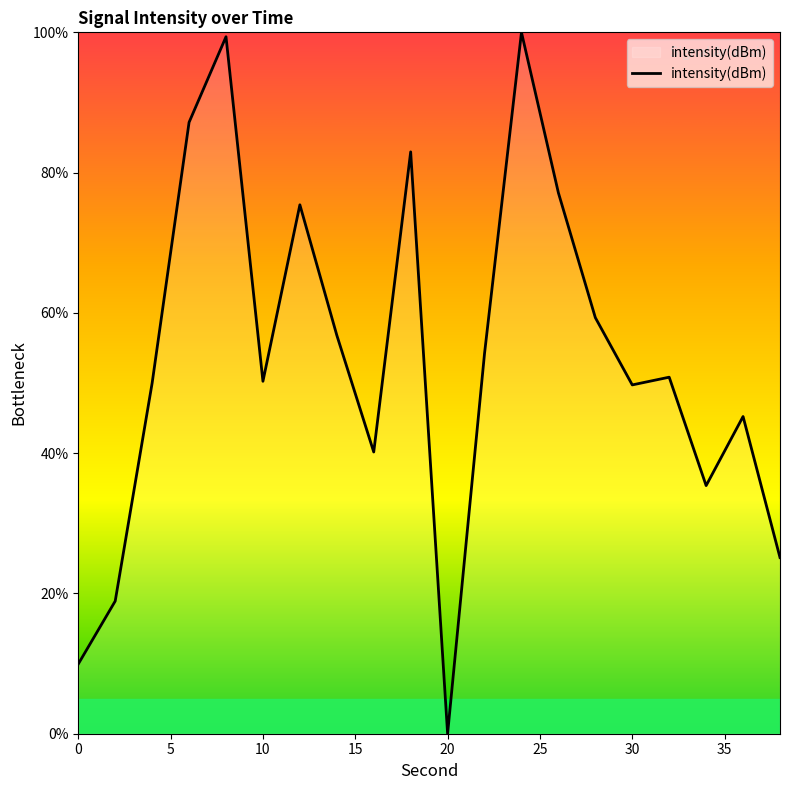

Does the chart have visible grid lines?

No